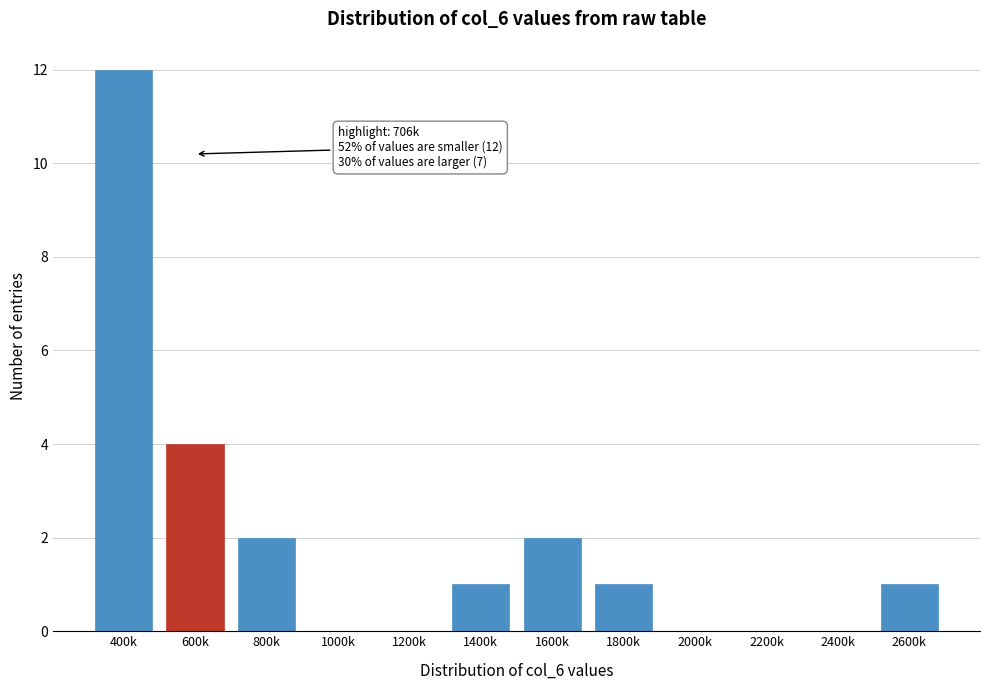

Reading left to right, what are all the values shown in this chart?

400k=12	600k=4	800k=2	1000k=0	1200k=0	1400k=1	1600k=2	1800k=1	2000k=0	2200k=0	2400k=0	2600k=1